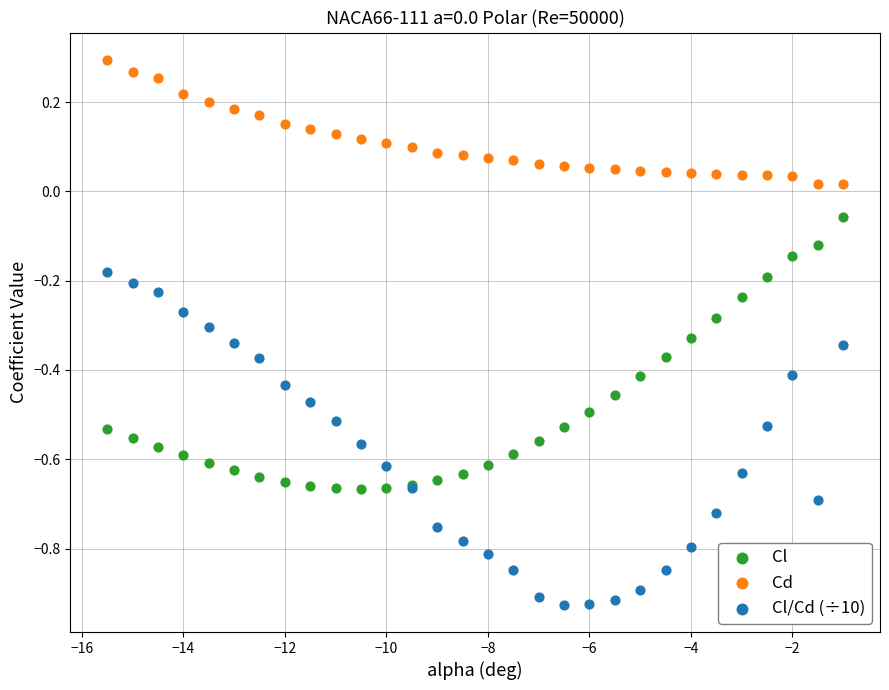

What are all the series names shown in the legend?

Cl, Cd, Cl/Cd (÷10)